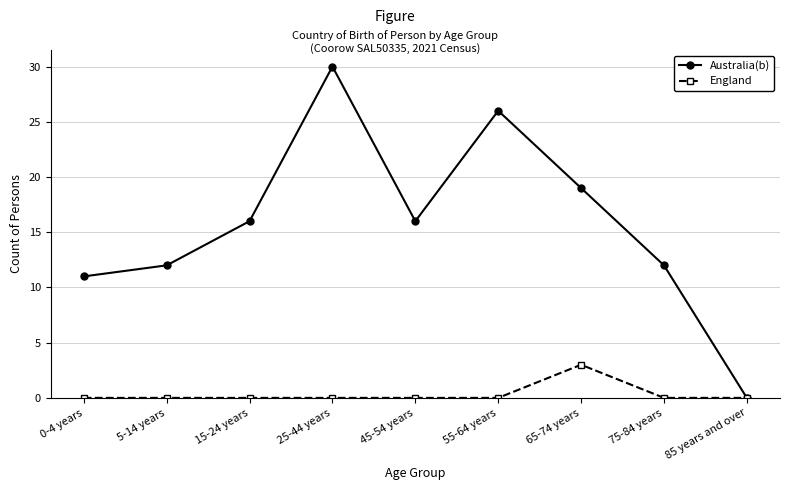

How many distinct data groups are displayed?

2